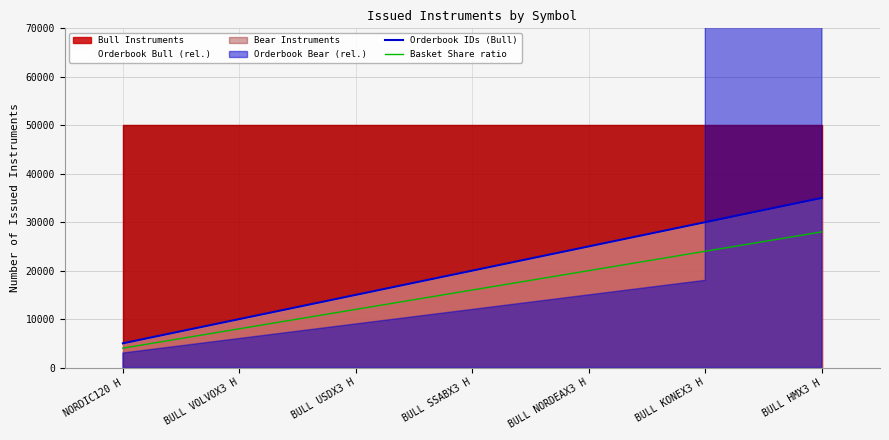

True or false: Basket Share ratio has more than 2 interior local peaks.

False